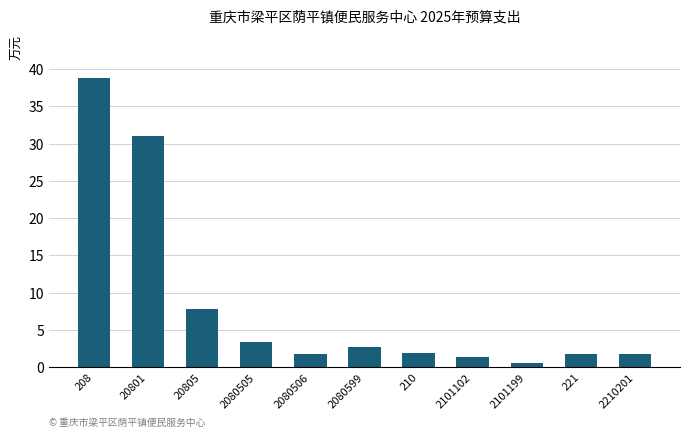

What is the maximum value shown in the chart?

38.8